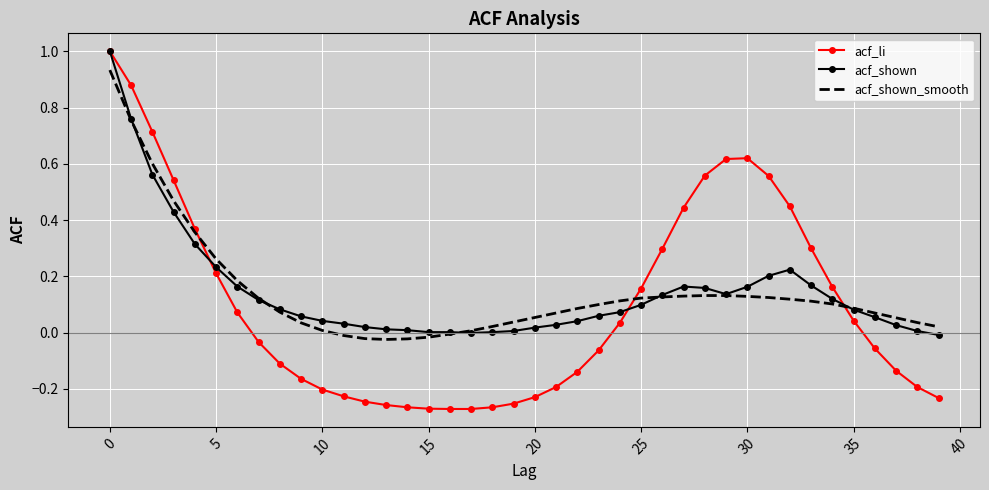

What is the maximum value for acf_shown?

1.0